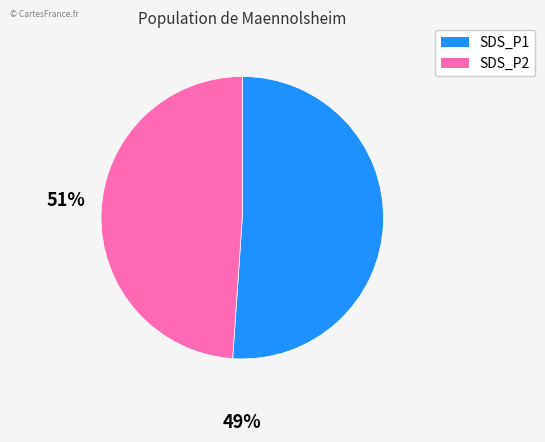

Is it true that SDS_P2 is 49% of the pie?

True